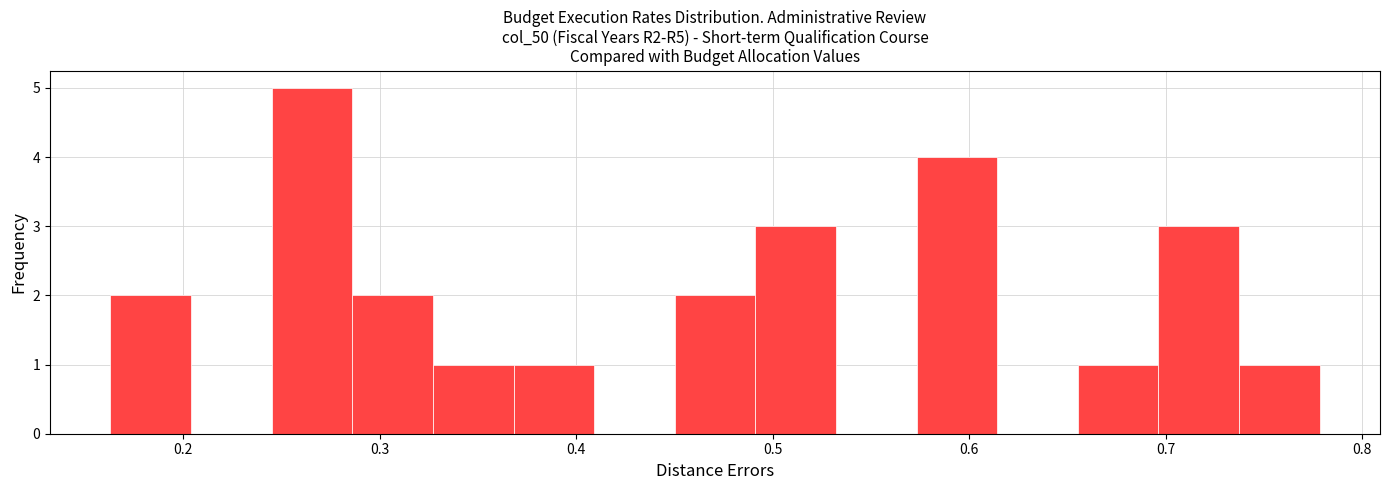

Reading left to right, transcribe this chart: for each bar, give the range it covers on the x-axis and its height. Neither the bar edges nor the heights are printed on the chart, so give them approximately, as read against the axes.

0.16 to 0.20: 2
0.20 to 0.25: 0
0.25 to 0.29: 5
0.29 to 0.33: 2
0.33 to 0.37: 1
0.37 to 0.41: 1
0.41 to 0.45: 0
0.45 to 0.49: 2
0.49 to 0.53: 3
0.53 to 0.57: 0
0.57 to 0.61: 4
0.61 to 0.66: 0
0.66 to 0.70: 1
0.70 to 0.74: 3
0.74 to 0.78: 1